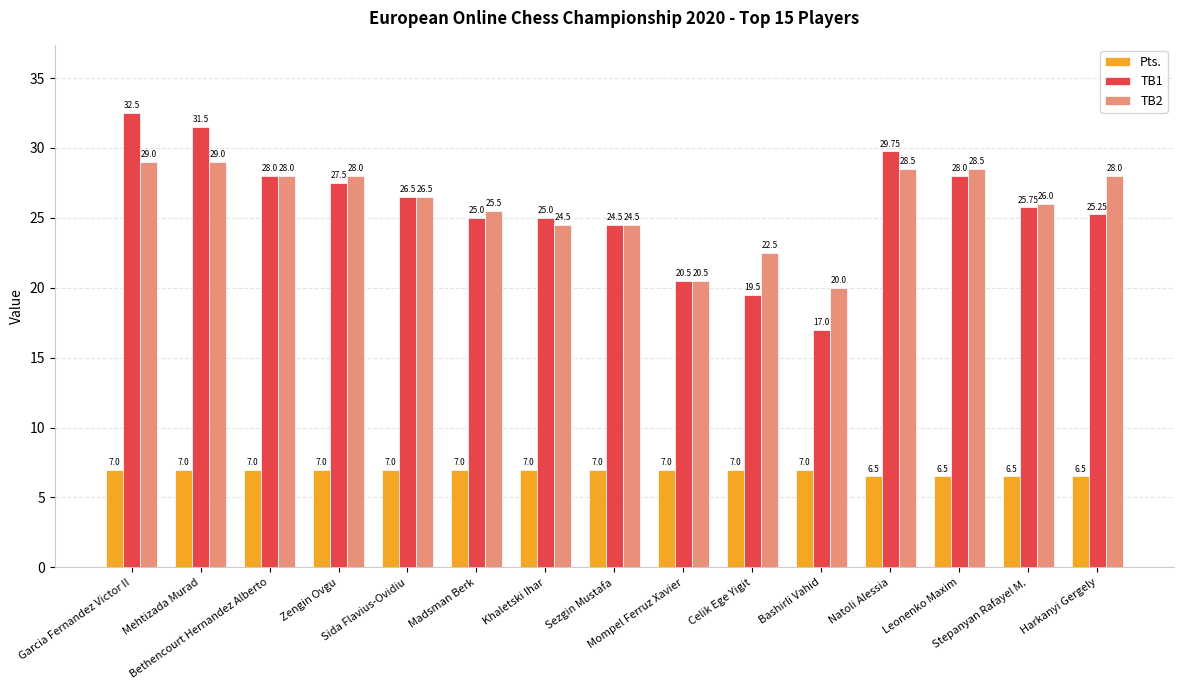

Rank the series by their maximum value, from lowest to highest.

Pts., TB2, TB1